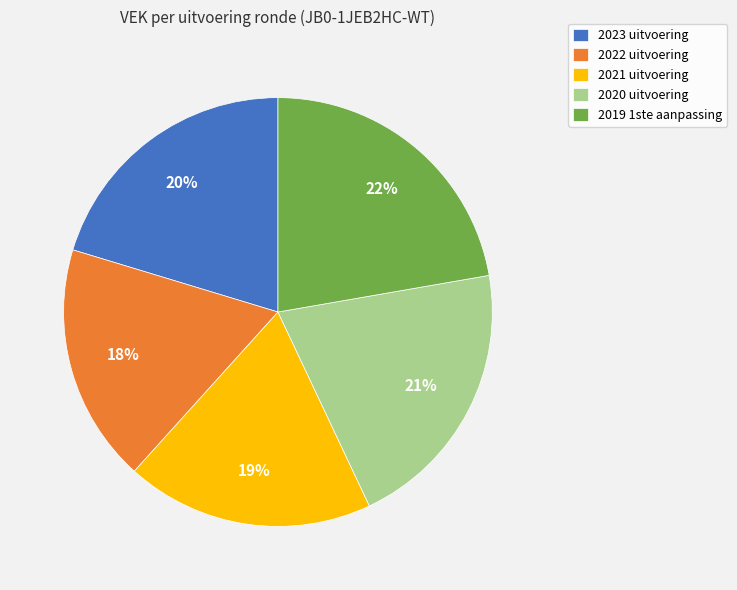

Does 2019 1ste aanpassing represent more than half of the total?

No